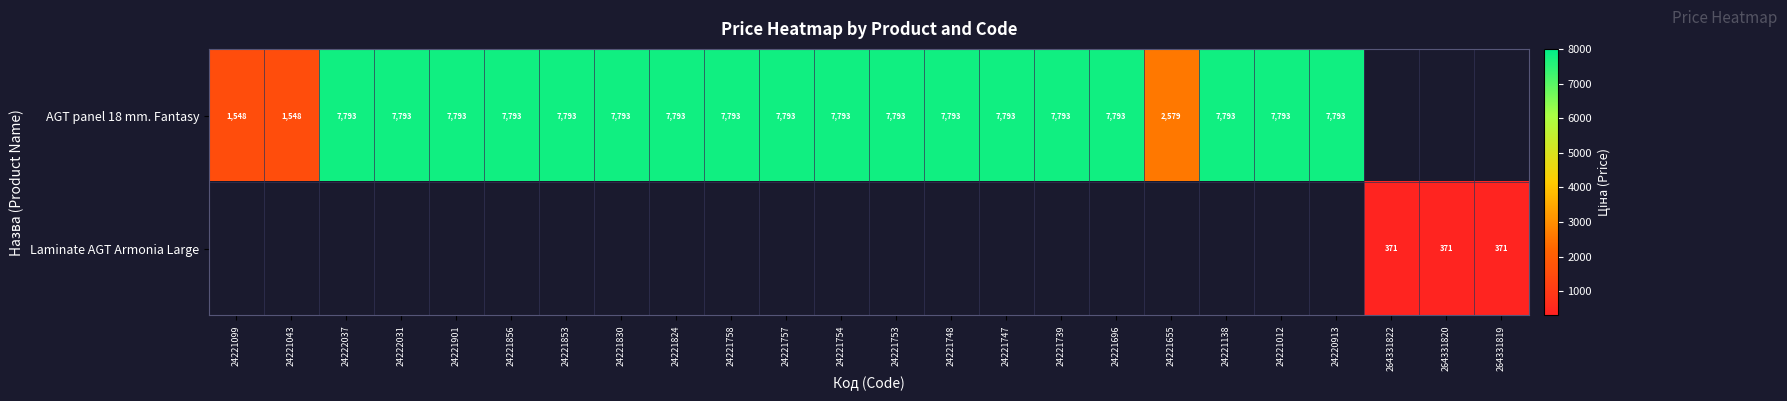

Where is AGT panel 18 mm. Fantasy nearest to the value 4670?

24221655